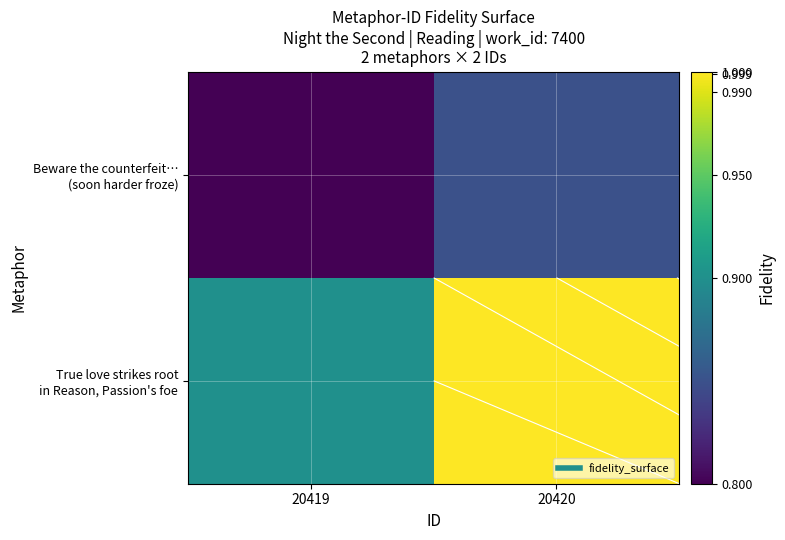

The Beware the counterfeit… (soon harder froze) series shows 0.8 at 20420. True or false?

True